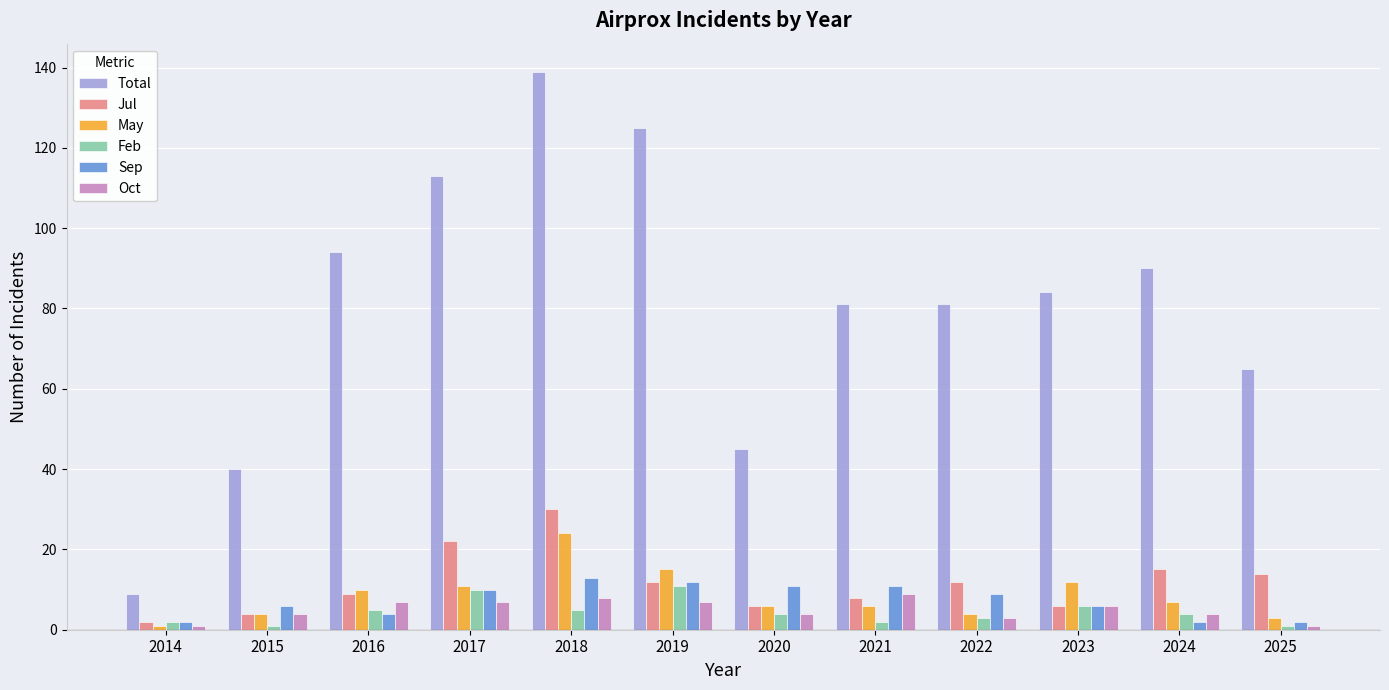

Which category has the highest value in the Total series?

2018